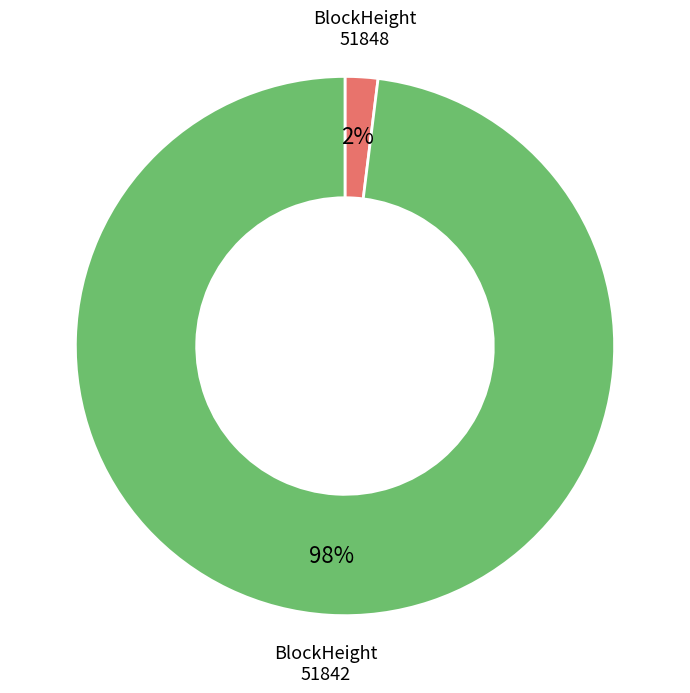

Which has a higher value, BlockHeight 51842 or BlockHeight 51848?

BlockHeight 51842